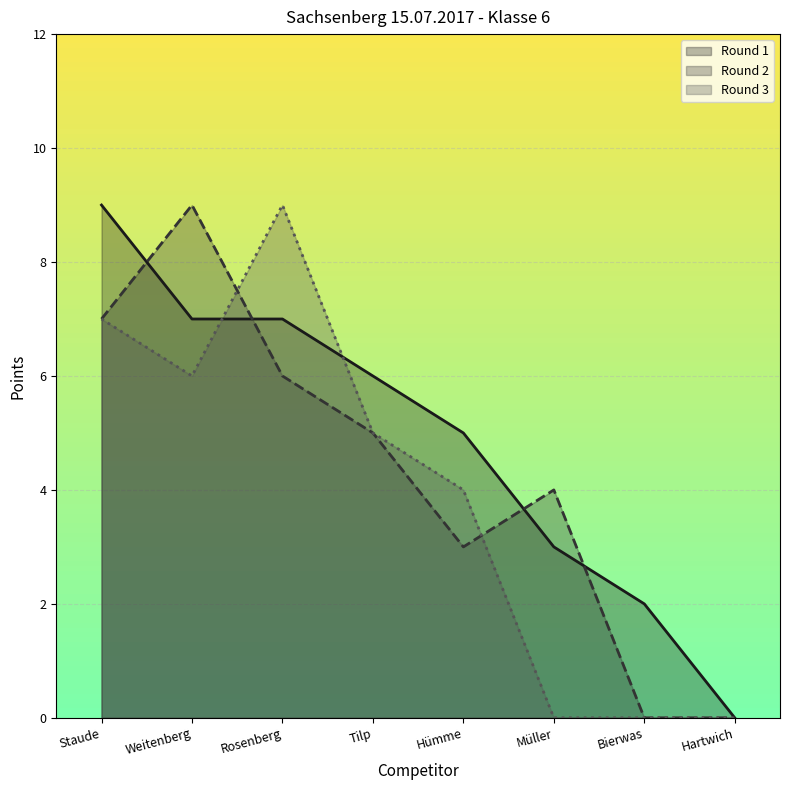

At how many categories does at least one series exceed 2?

6